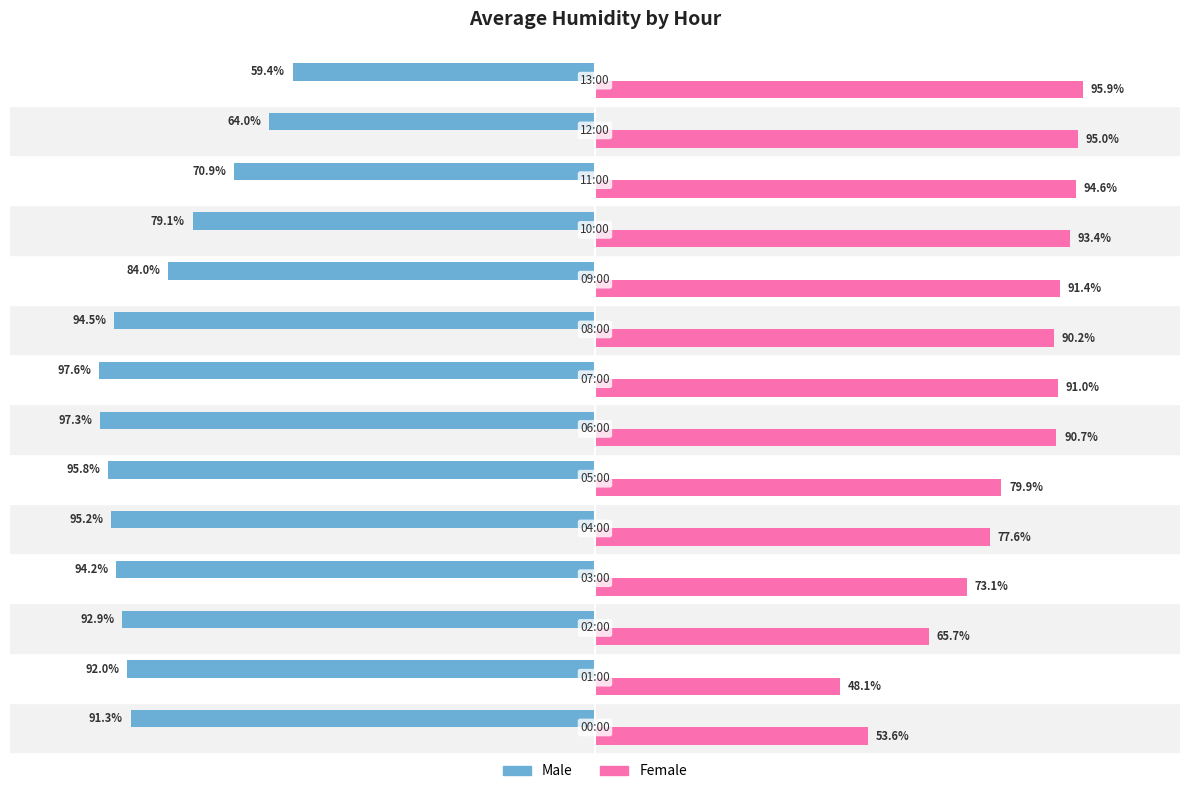

Rank the series by their maximum value, from lowest to highest.

Male, Female